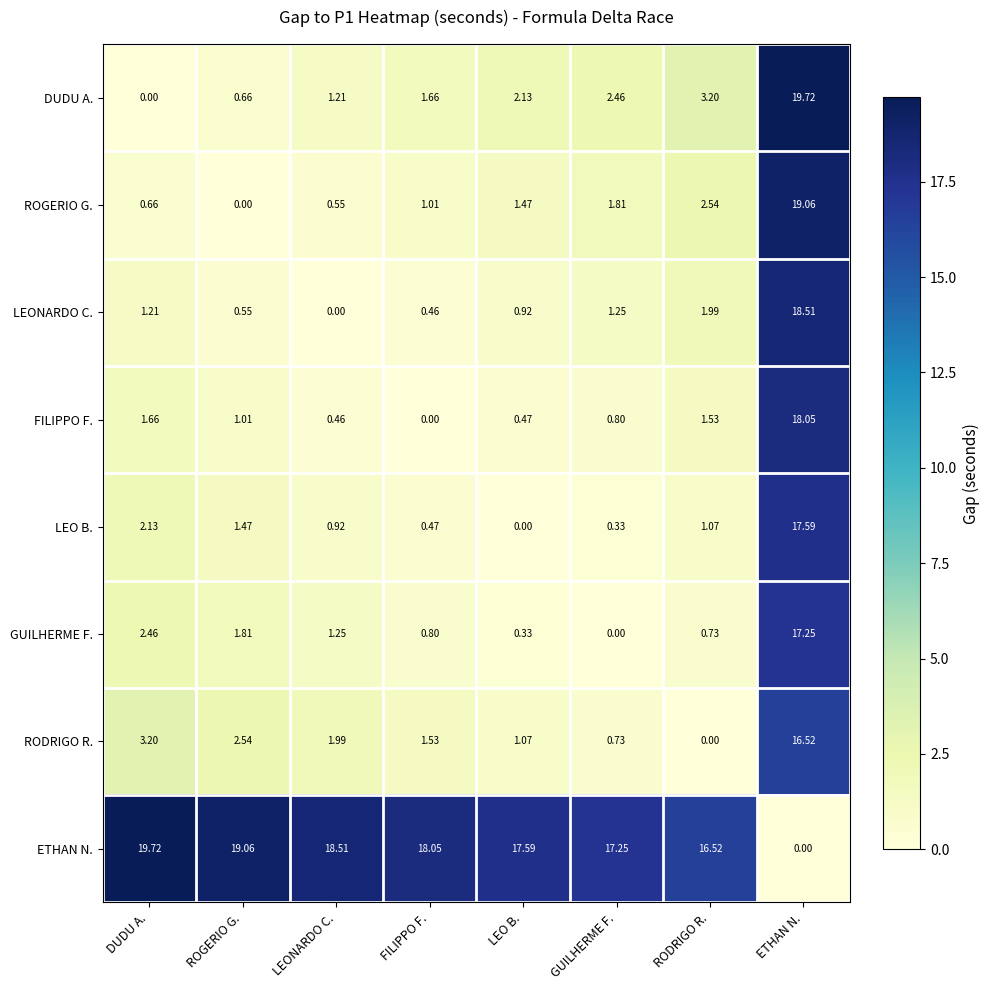

At which category is the sum across all series the highest?

ETHAN N.